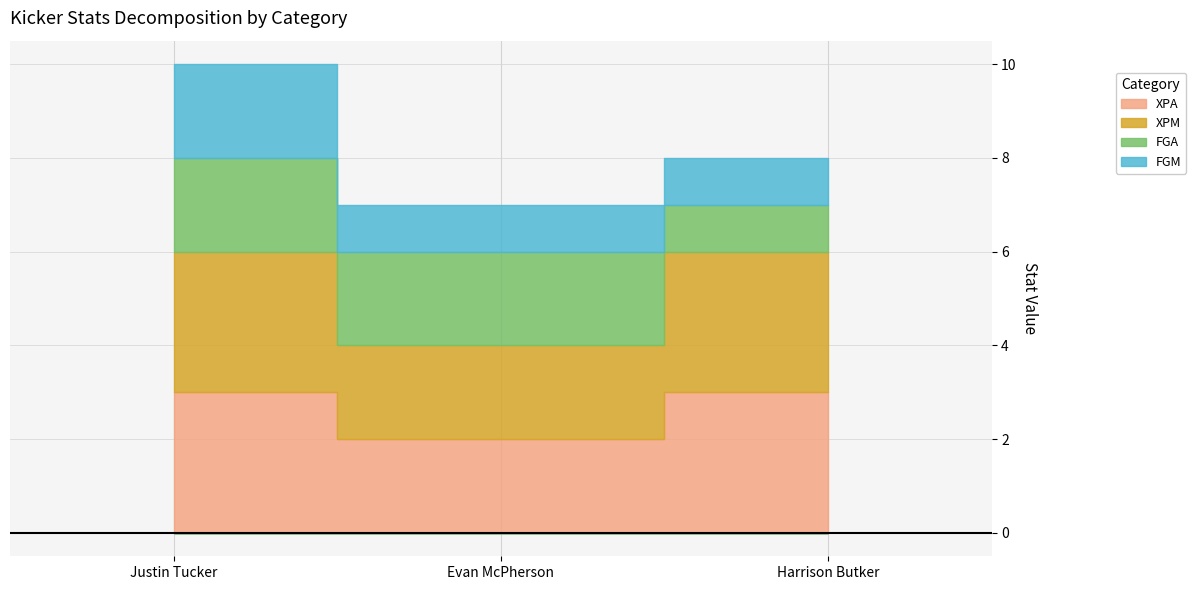

What is the value of the FGA point at the 3rd from the left?

1